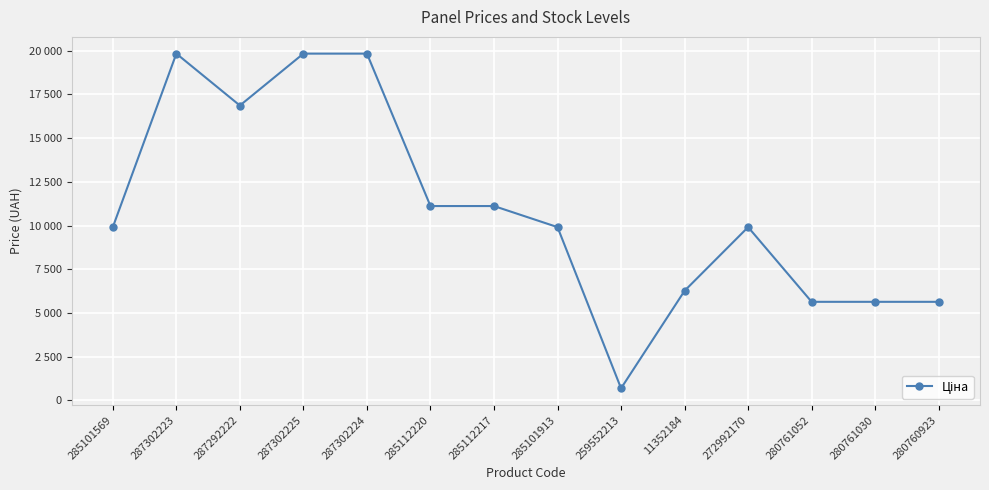

Does the chart have visible grid lines?

Yes